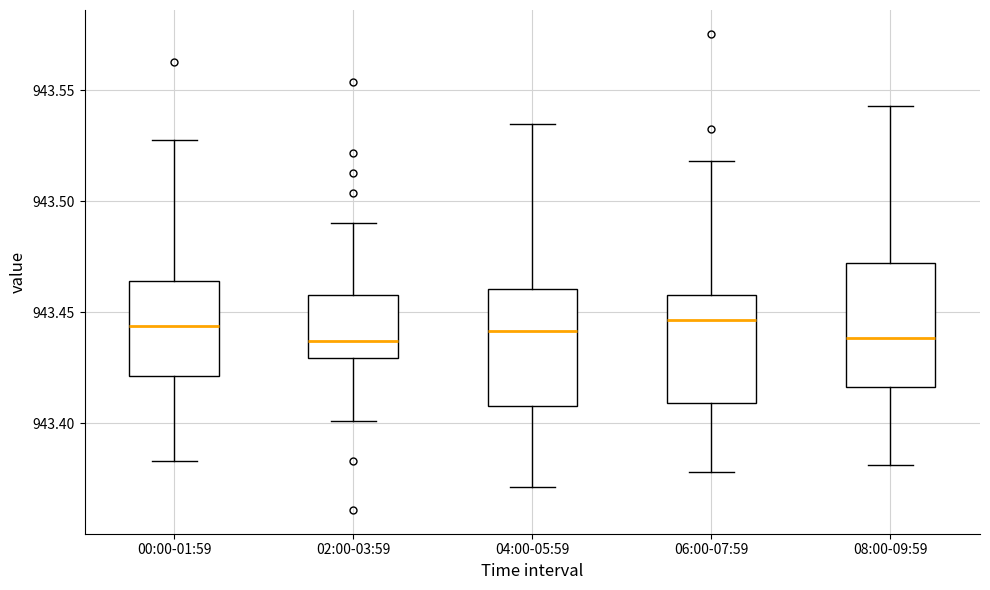

Where is the lower edge of the box for 04:00-05:59 on the y-axis? The values are not printed on the chart, so give them approximately, as read against the axis.

943.410